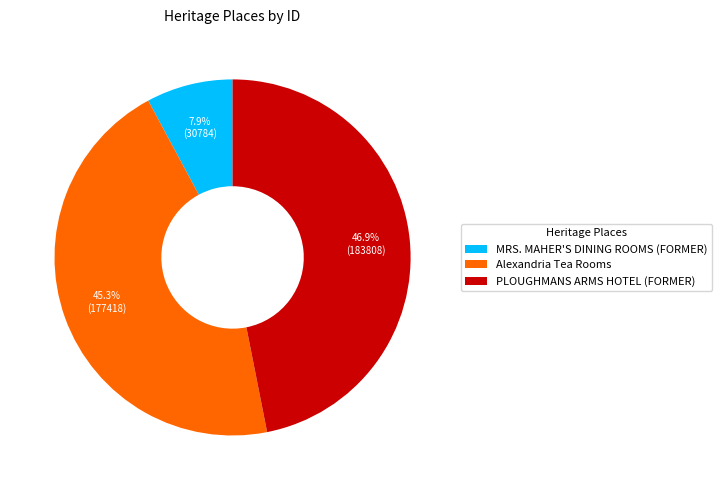

Does PLOUGHMANS ARMS HOTEL (FORMER) represent more than half of the total?

No